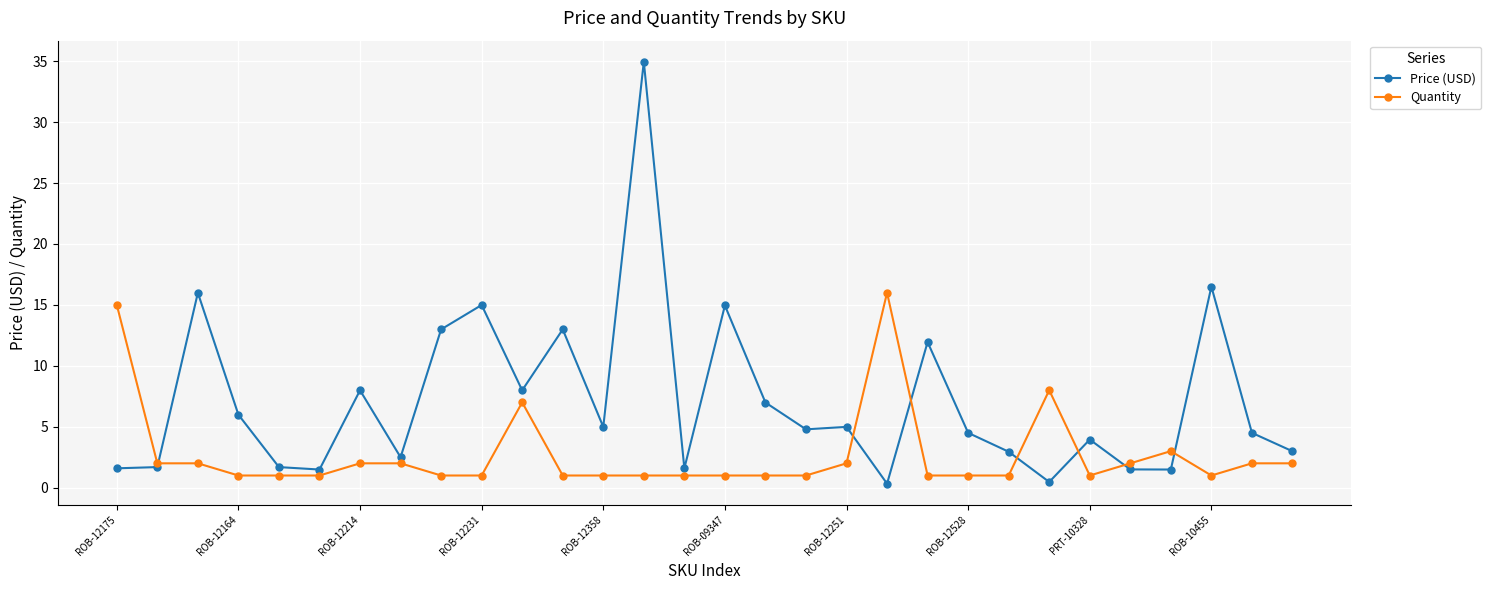

What is the value of the Price (USD) point at the 4th from the left?

6.0